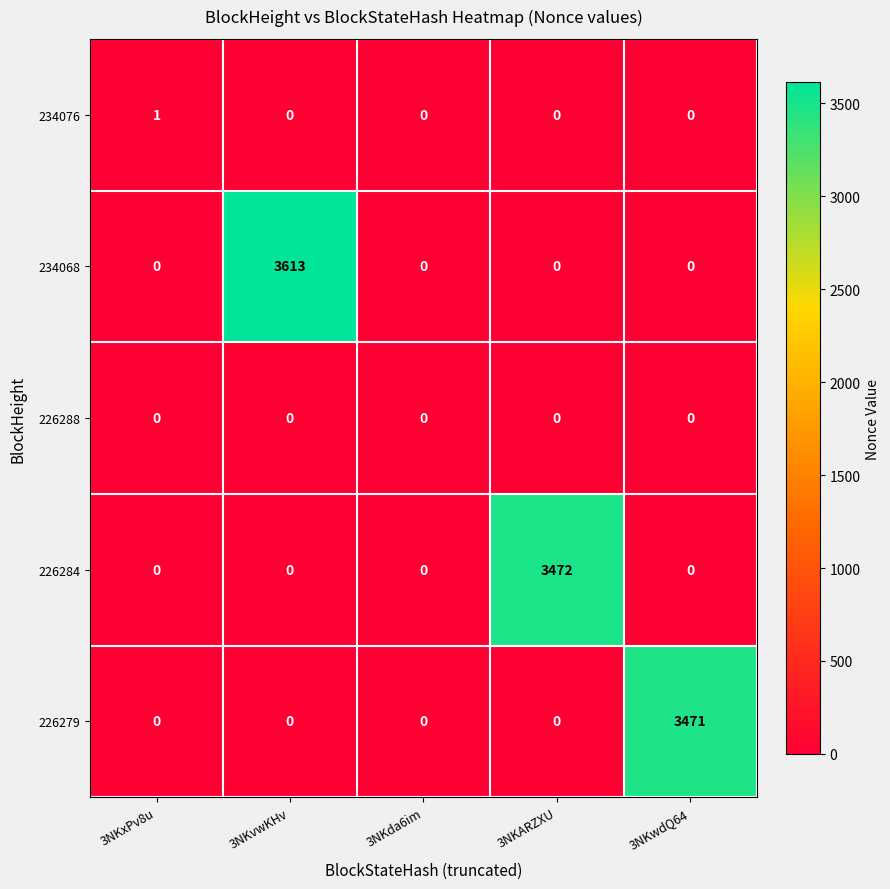

Reading right to left, extract all data points from this chart.

234076: 0	0	0	0	1
234068: 0	0	0	3613	0
226288: 0	0	0	0	0
226284: 0	3472	0	0	0
226279: 3471	0	0	0	0